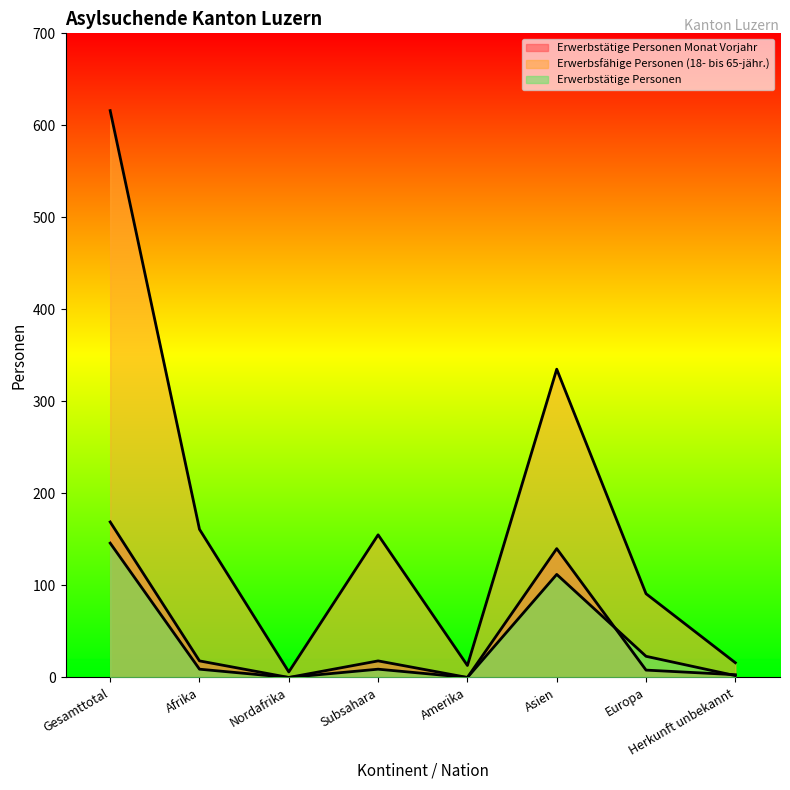

What is the difference between the Erwerbsfähige Personen (18- bis 65-jähr.) values at Nordafrika and Asien?

329